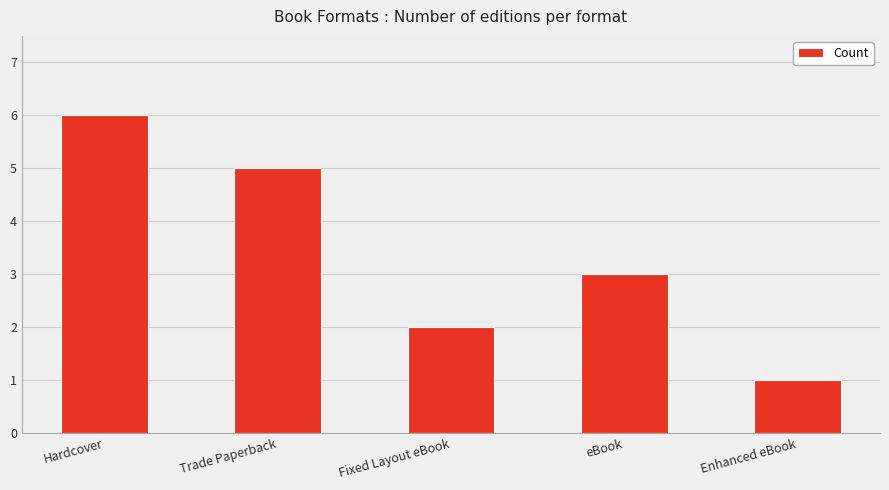

Where does the data first go above 3?

Hardcover